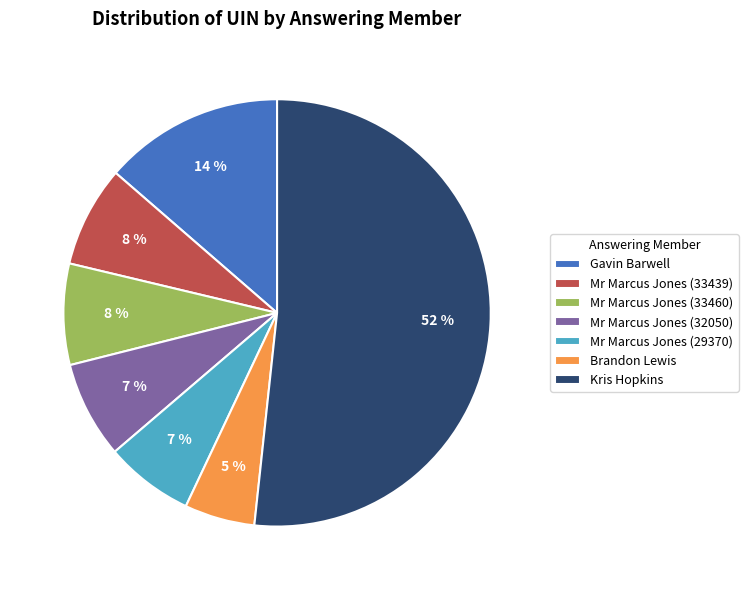

What is the ratio of the value at Mr Marcus Jones (29370) to the value at Mr Marcus Jones (33439)?

0.9